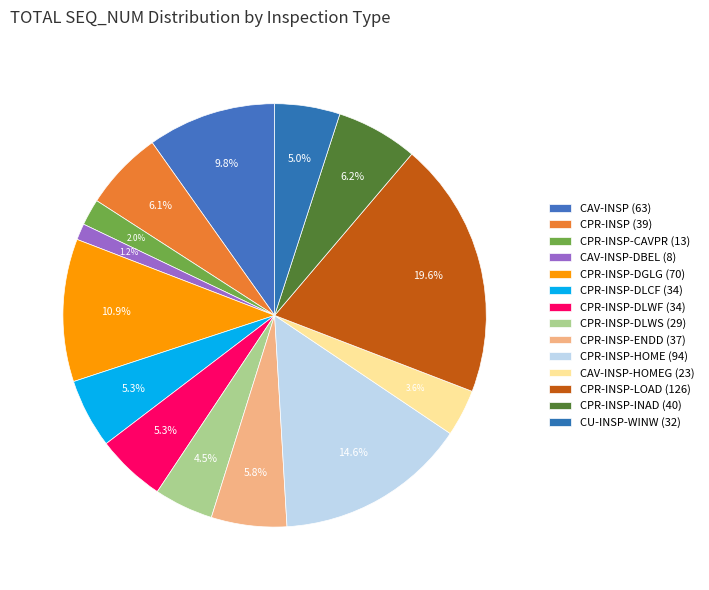

Does CPR-INSP-HOME (94) represent more than half of the total?

No